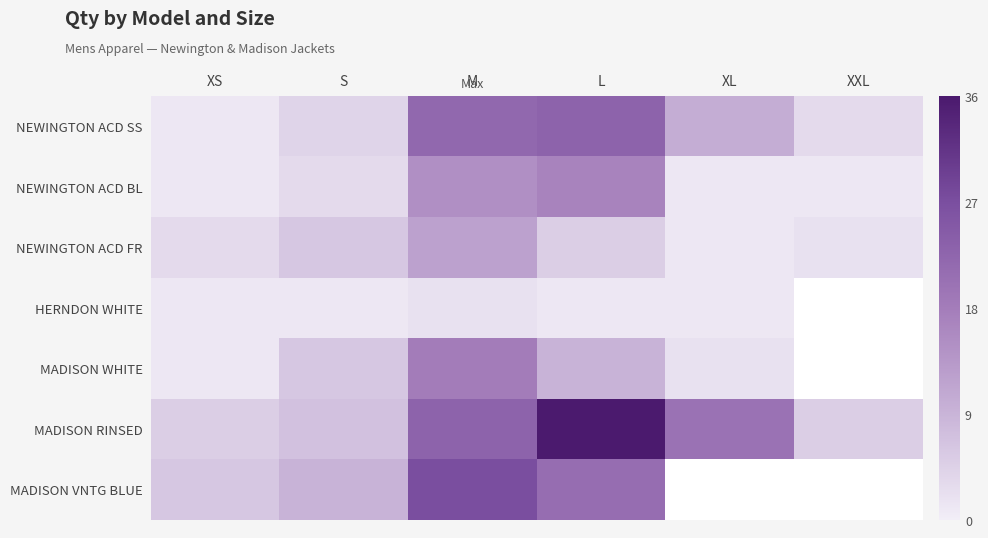

True or false: MADISON WHITE has a value of 9.0 at L.

True